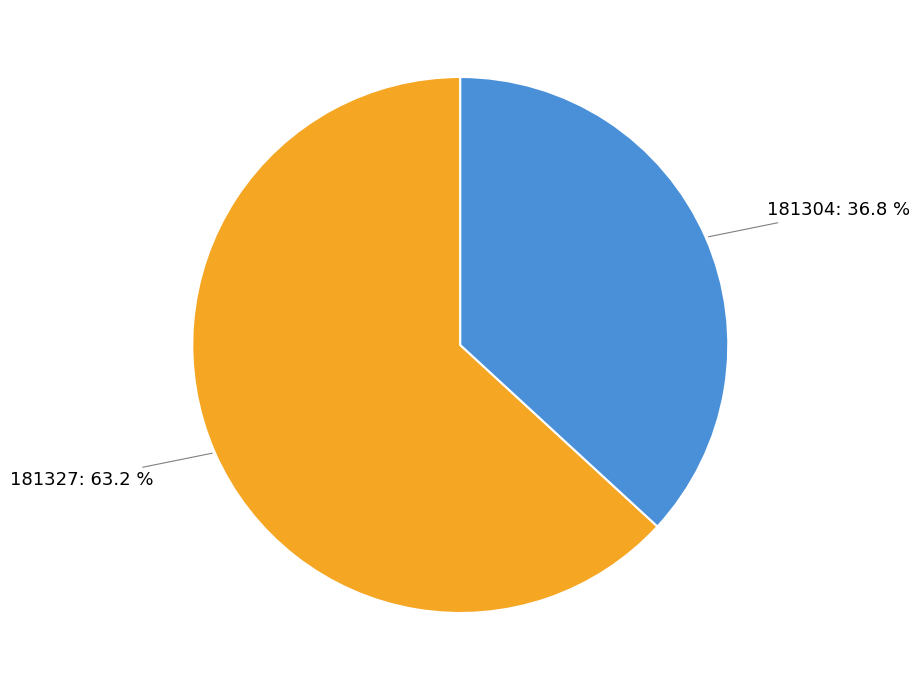

What percentage is the 181327 slice, to the nearest percent?

63%